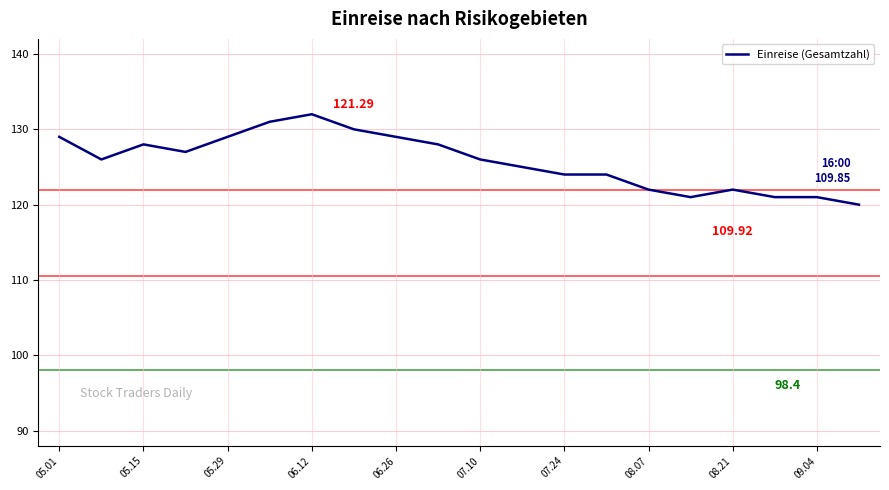

What is the difference between the maximum and minimum values?

12